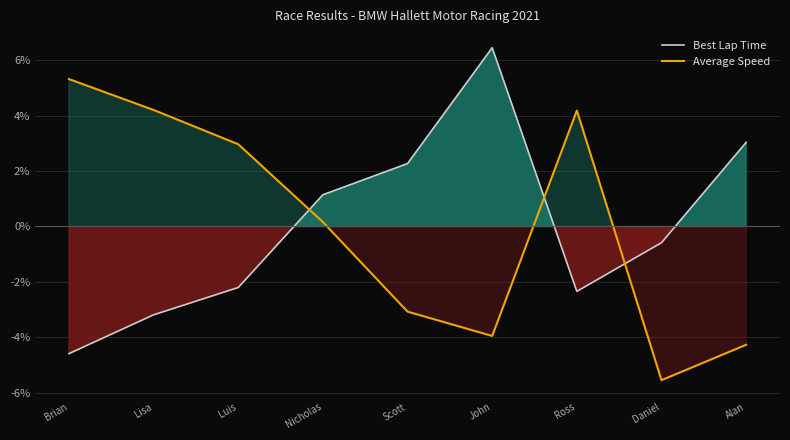

Which has a higher value, Ross or Lisa?

Ross